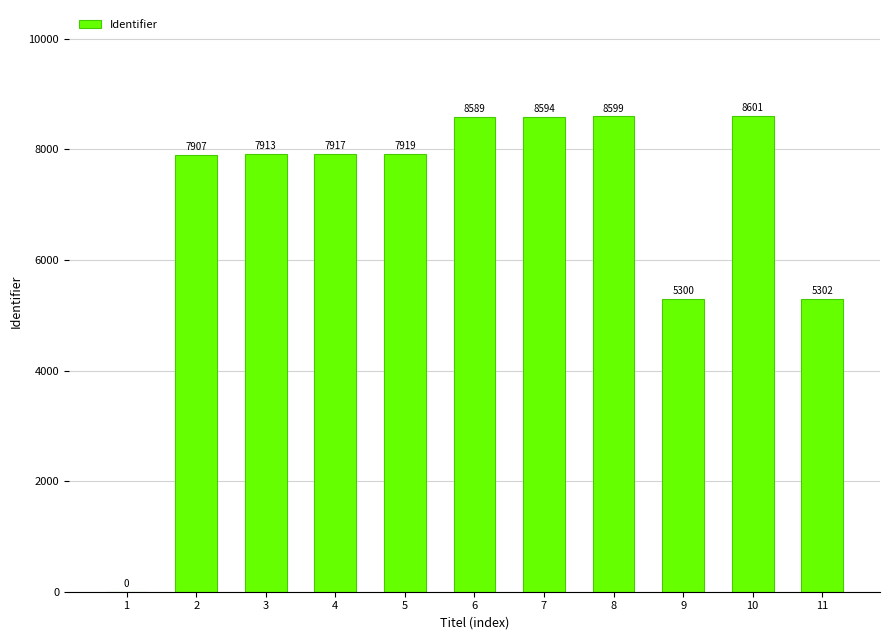

The value at 5 is 7919. True or false?

True